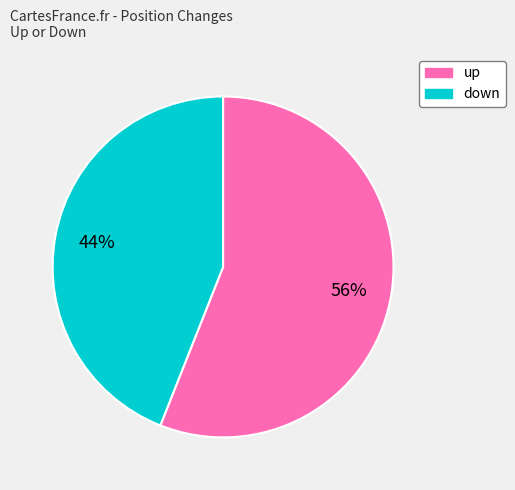

Between down and up, which is larger?

up